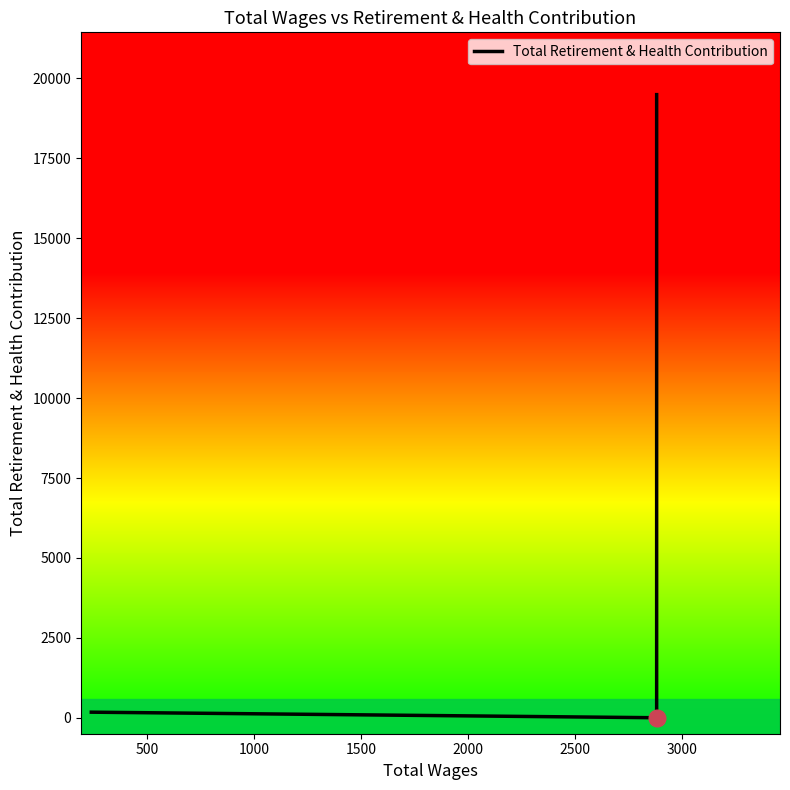

What is the average value?

12250